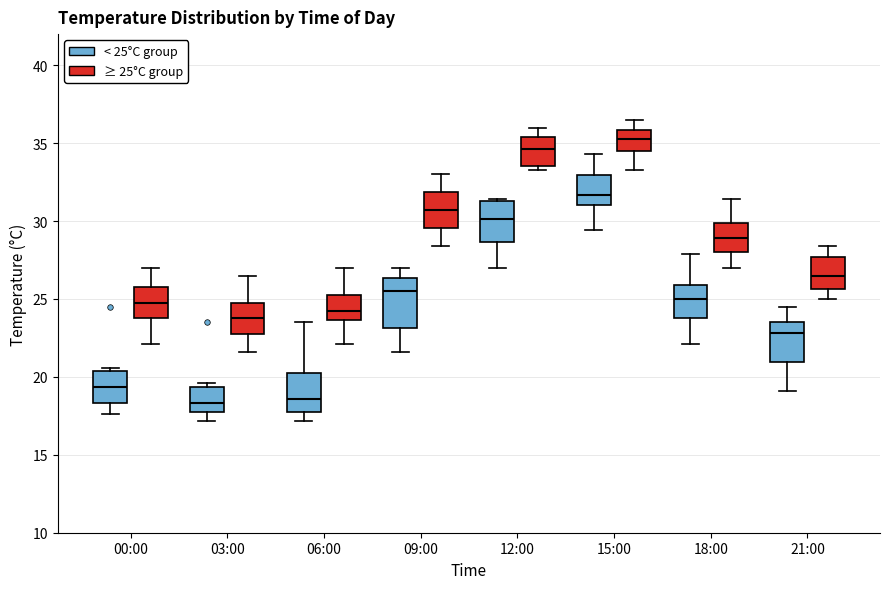

Where is the upper edge of the box for 21:00 (≥ 25°C group) on the y-axis? The values are not printed on the chart, so give them approximately, as read against the axis.

27.5